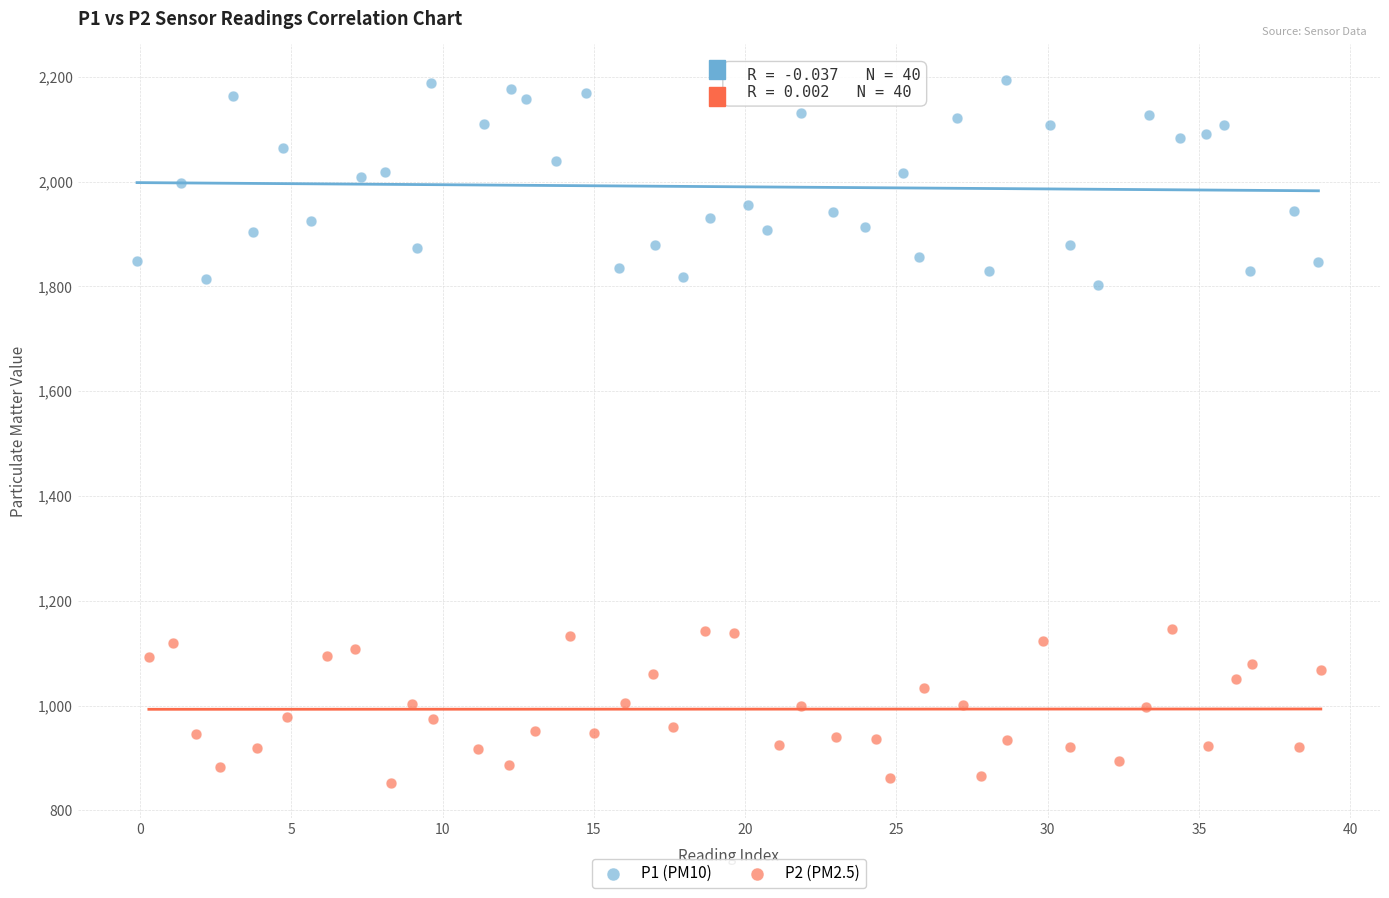

Which series has the largest Y range (max minus min)?

P1 (PM10)